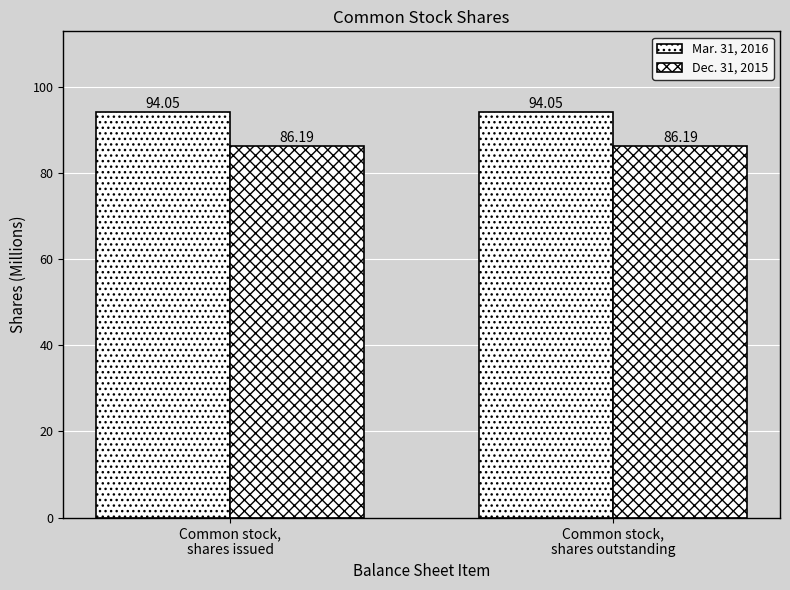

Which category has the highest value across all series?

Common stock,
shares issued